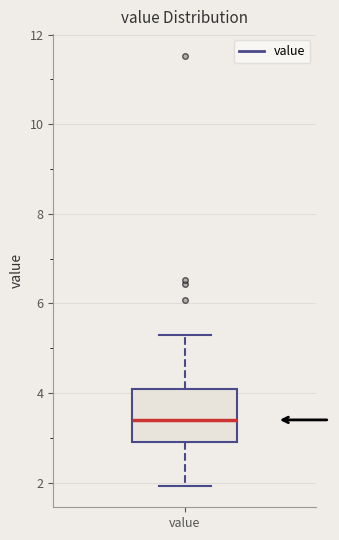

Read this box plot against the y-axis: the position of the median line, the range covered by the box, and the ends of both whiskers. The values are not printed on the chart, so give them approximately, as read against the axis.

median 3.4, box 3.0 to 4.2, whiskers 2.0 to 5.4